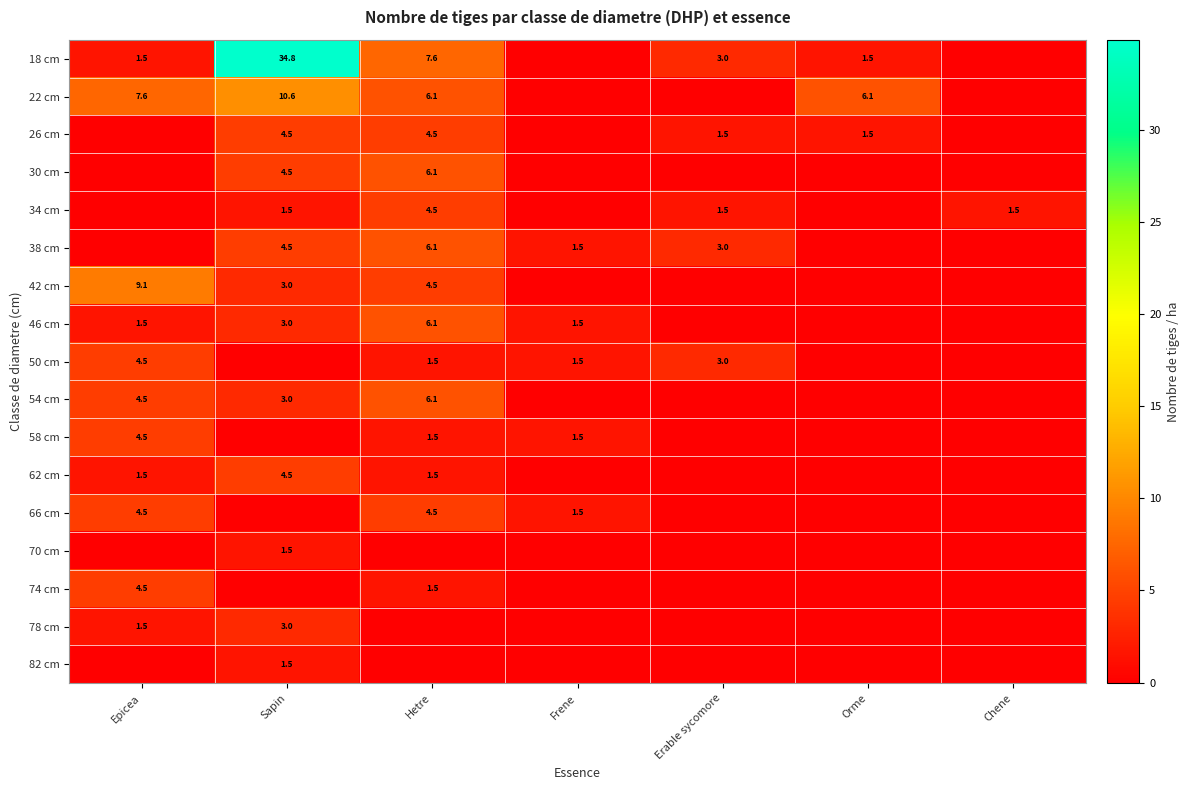

What is the sum of the 26 cm values at Sapin and Hetre?

9.0